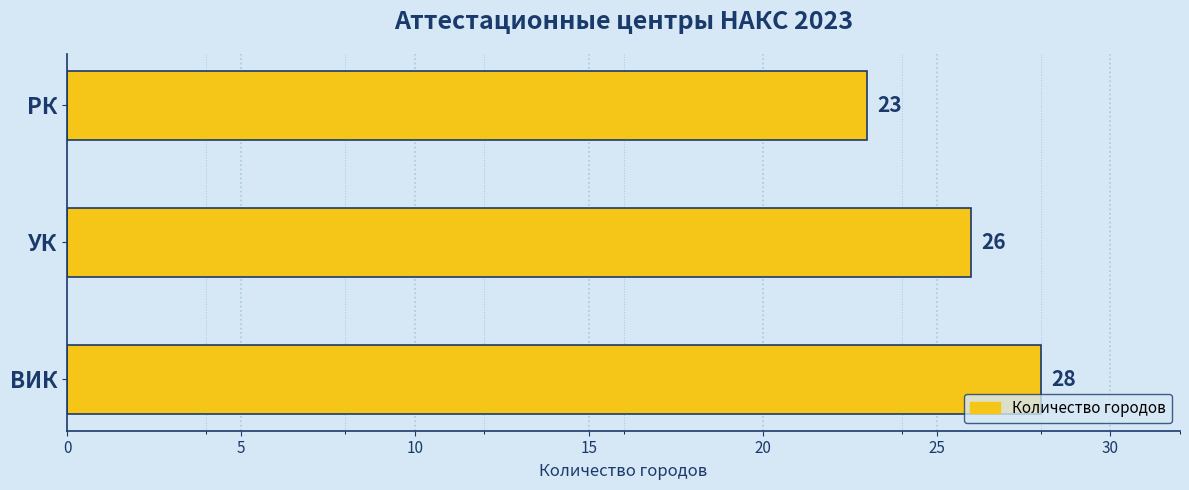

How many values are between 23 and 28?

3